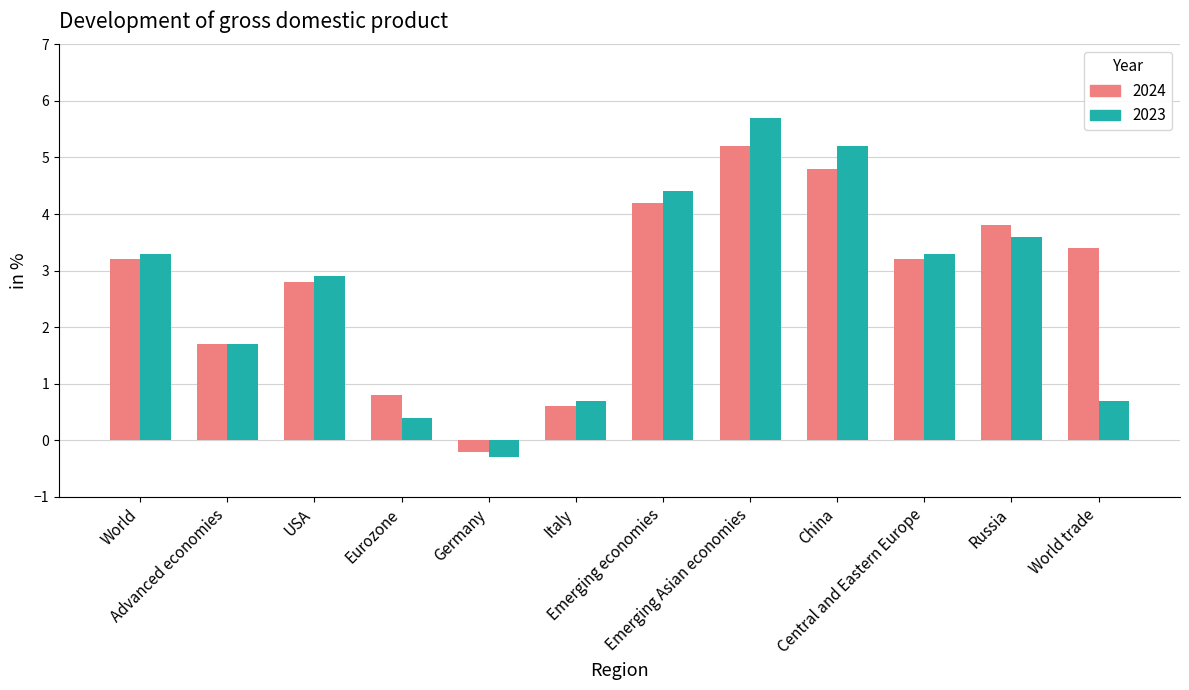

What is the difference between the highest and lowest values at Eurozone?

0.4